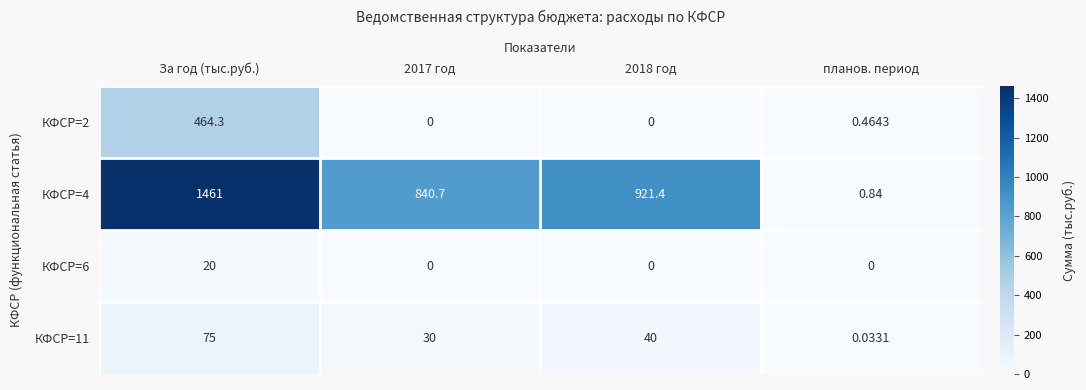

Is the value of КФСР=4 at За год (тыс.руб.) greater than the value of КФСР=11 at 2018 год?

Yes